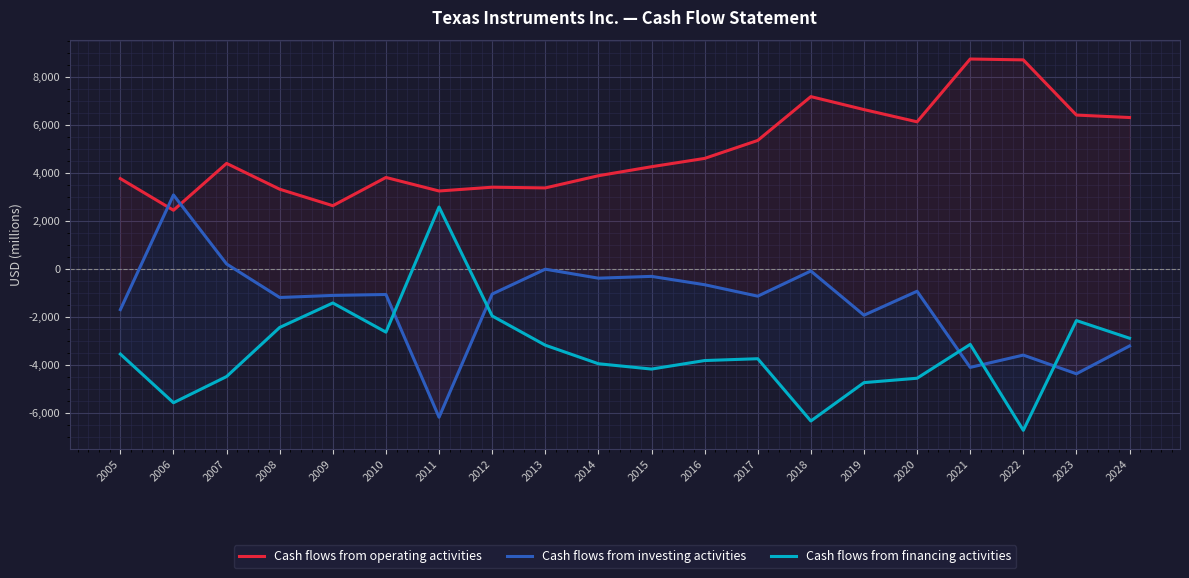

True or false: Cash flows from financing activities has a value of -2618 at 2015.

False